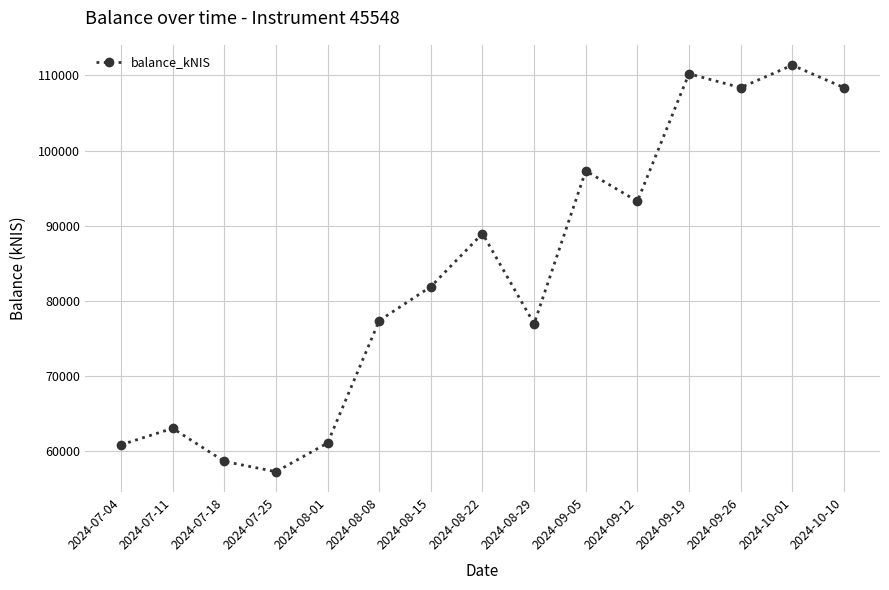

Where does the data first go above 81909?

2024-08-15